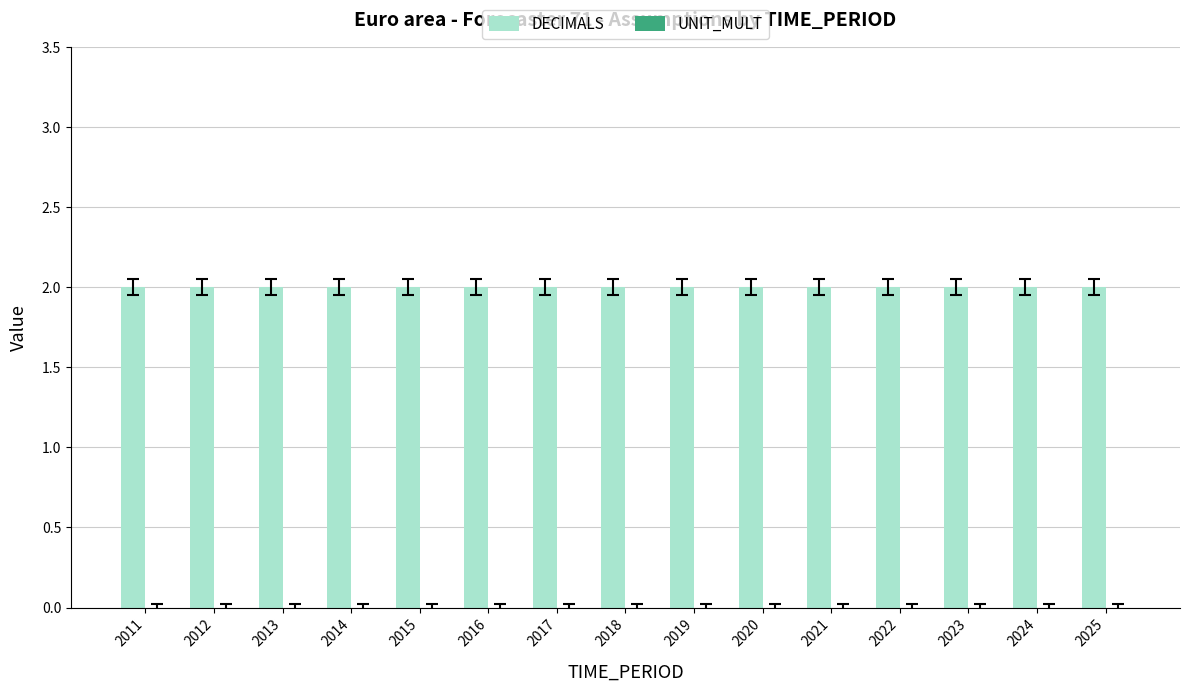

Reading right to left, list all the values displayed in this chart.

DECIMALS: 2	2	2	2	2	2	2	2	2	2	2	2	2	2	2
UNIT_MULT: 0	0	0	0	0	0	0	0	0	0	0	0	0	0	0